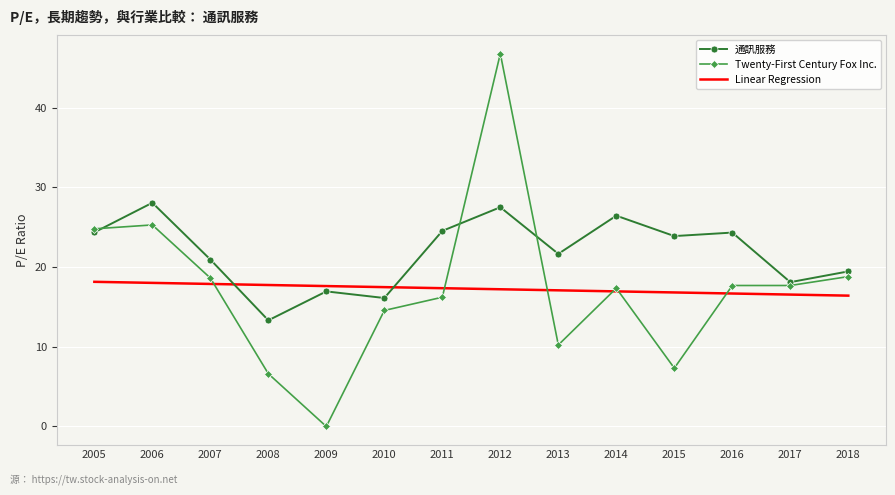

What value does the 通訊服務 series have at 2016?

24.3